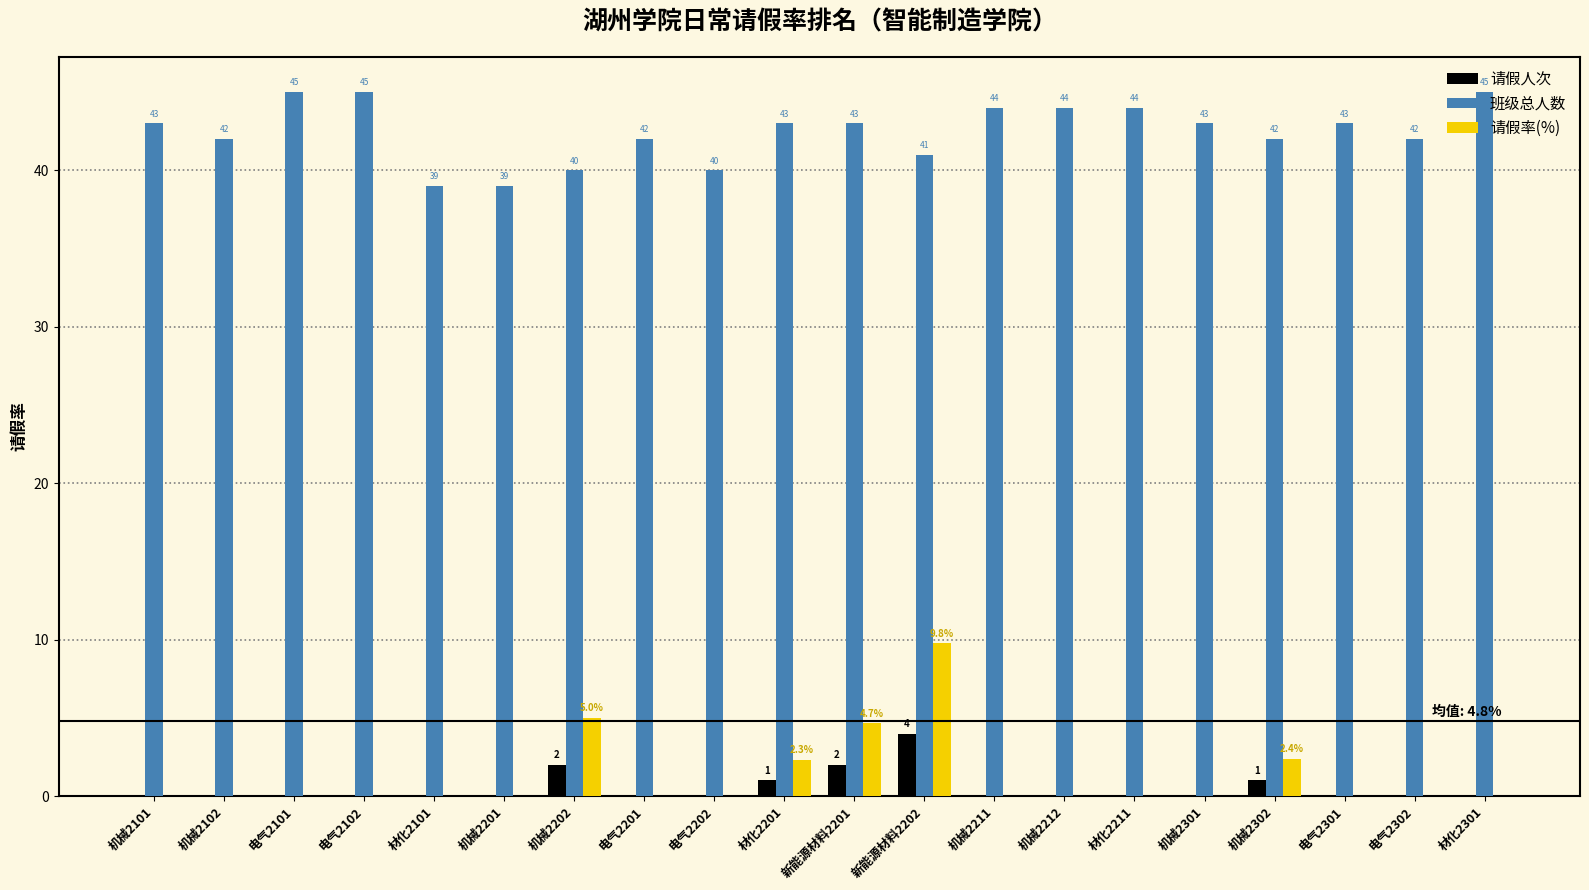

The 请假人次 series shows 0.0 at 机械2301. True or false?

True